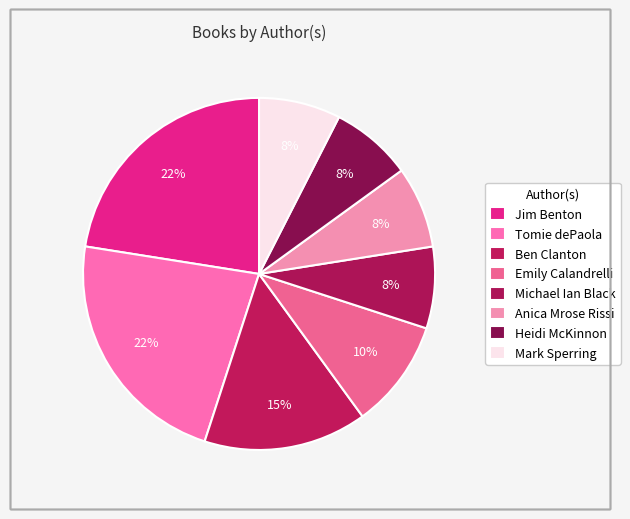

How many slices are in this pie chart?

8